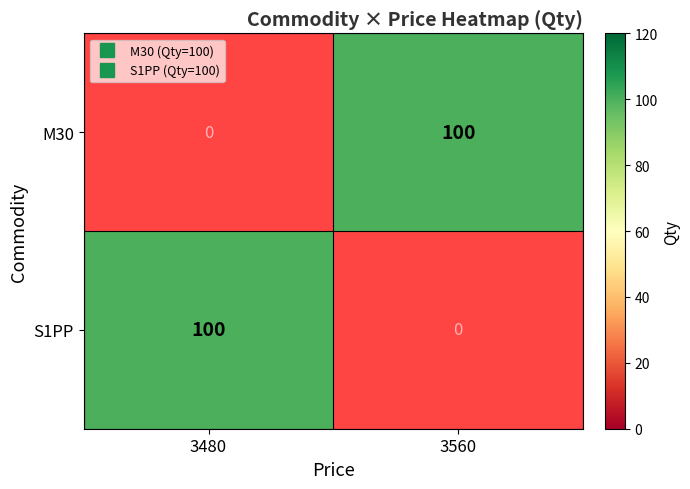

Where is S1PP nearest to the value 100?

3480